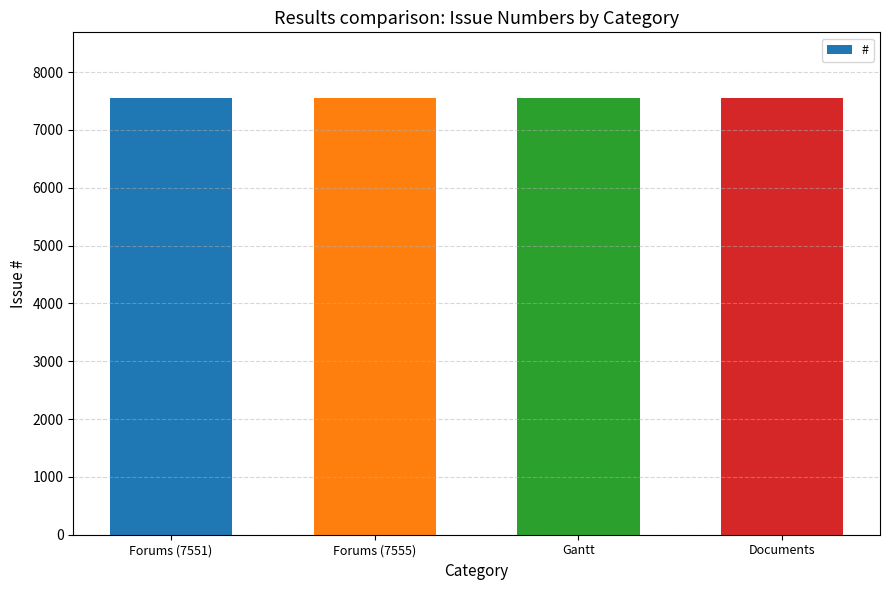

What is the minimum value shown in the chart?

7550